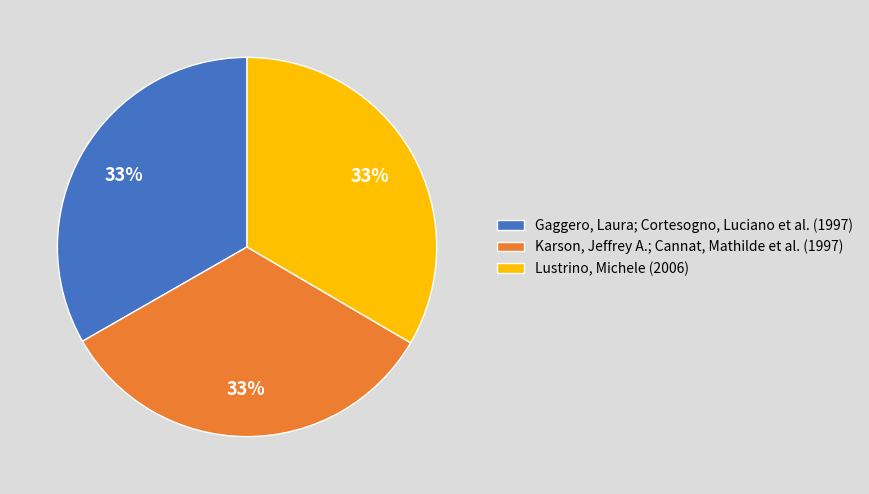

To the nearest percent, what percentage of the pie is Gaggero, Laura; Cortesogno, Luciano et al. (1997)?

33%